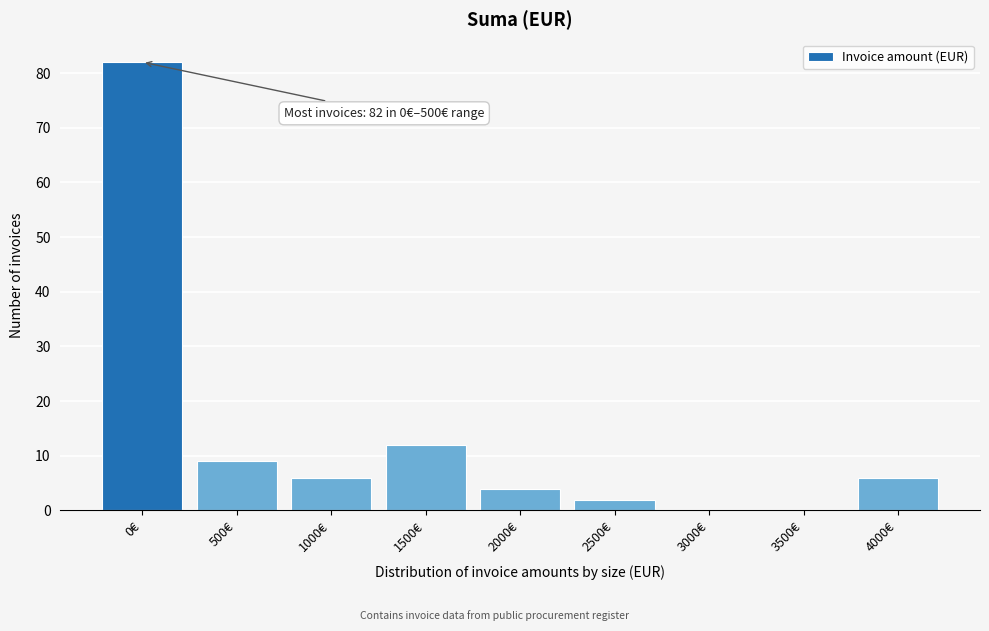

Reading right to left, transcribe all the data shown in this chart.

4000€=6	3500€=0	3000€=0	2500€=2	2000€=4	1500€=12	1000€=6	500€=9	0€=82